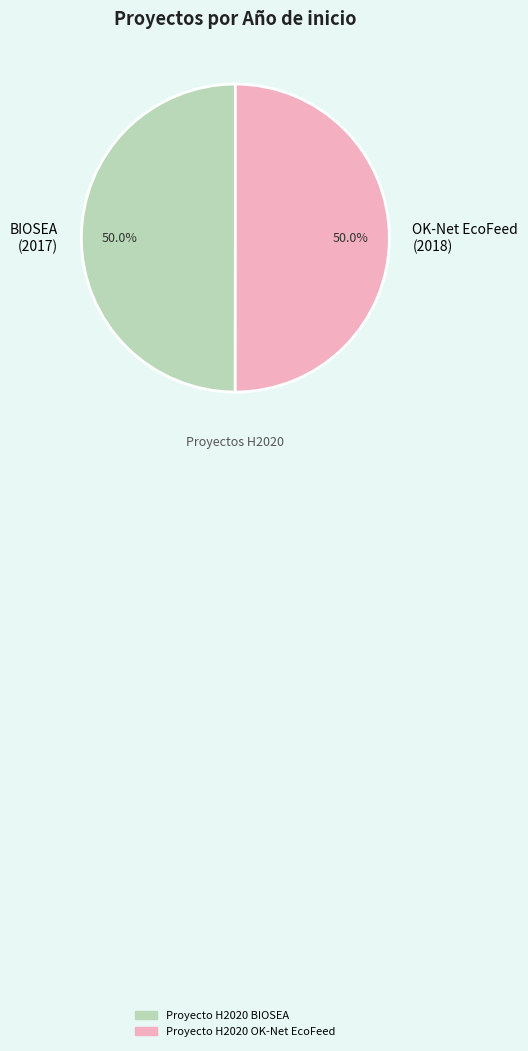

What is the total percentage of Proyecto H2020 OK-Net EcoFeed and Proyecto H2020 BIOSEA?

100.0%